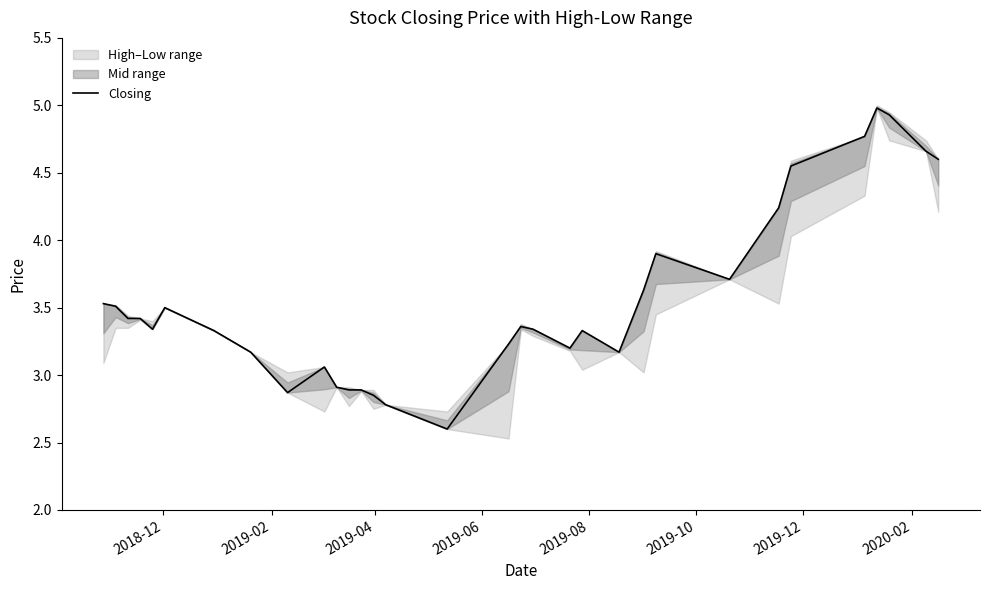

What is the highest value of the Closing series?

5.0